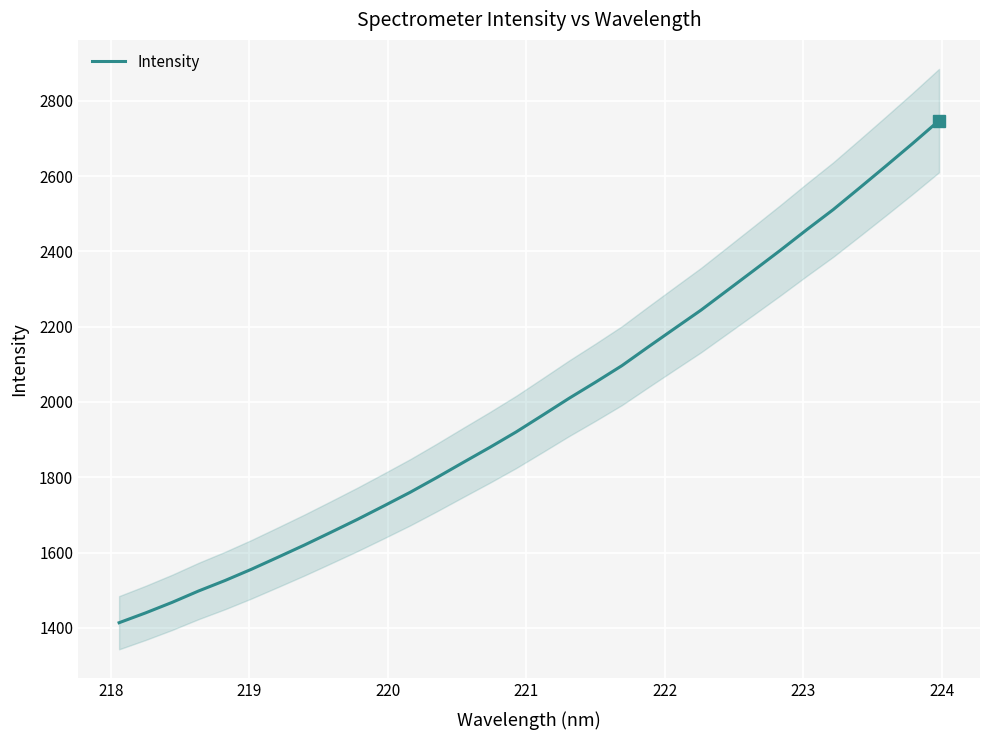

What is the difference between the maximum and minimum values?

1333.9